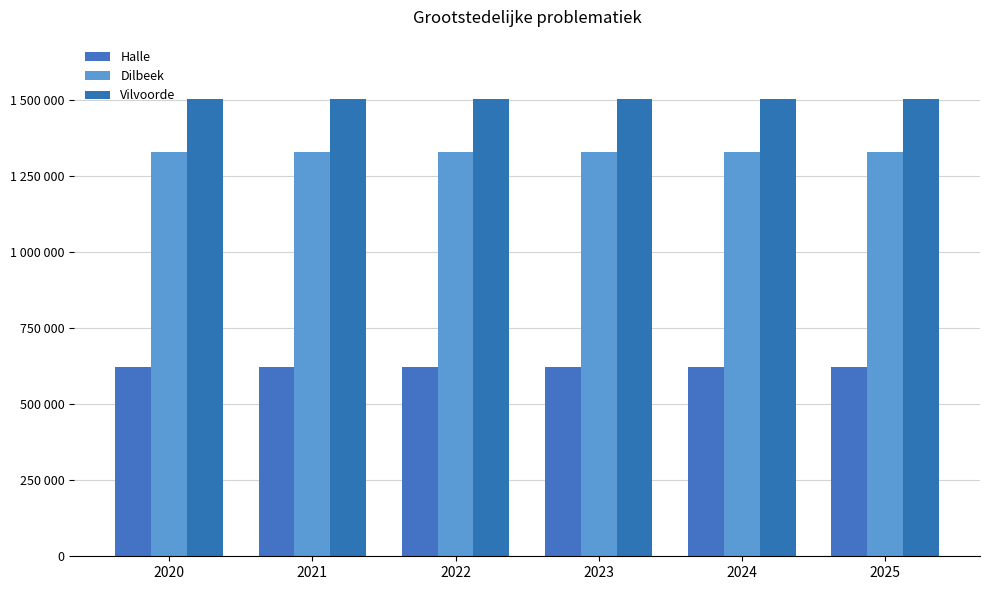

Does the chart contain stacked bars?

No